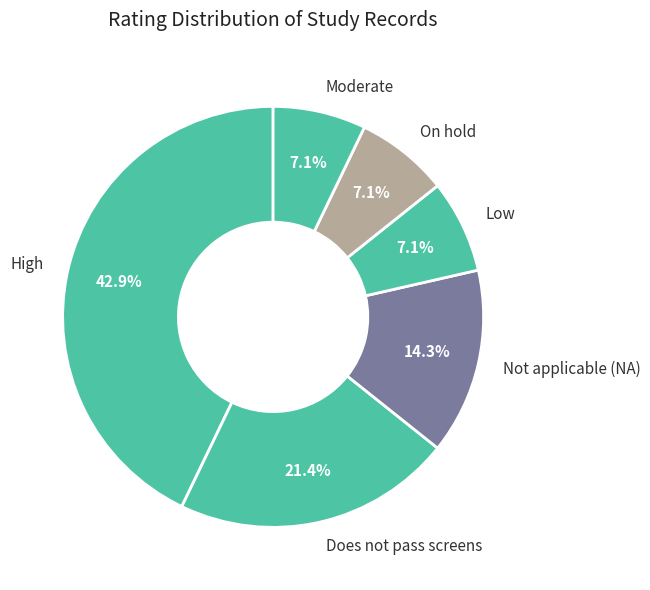

The On hold slice represents 7% of the pie. True or false?

True